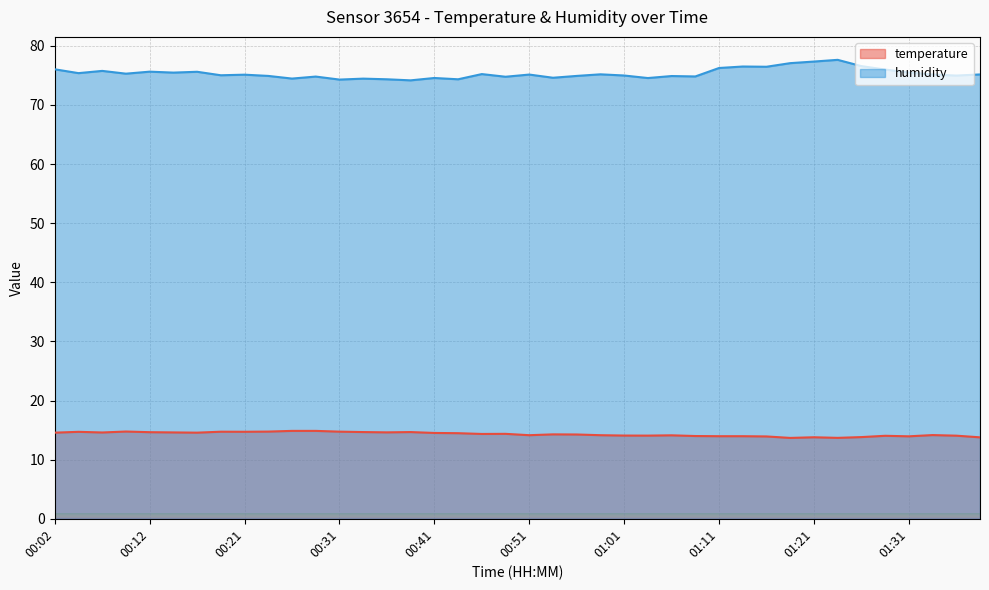

At which category does humidity reach its first local peak?

00:07